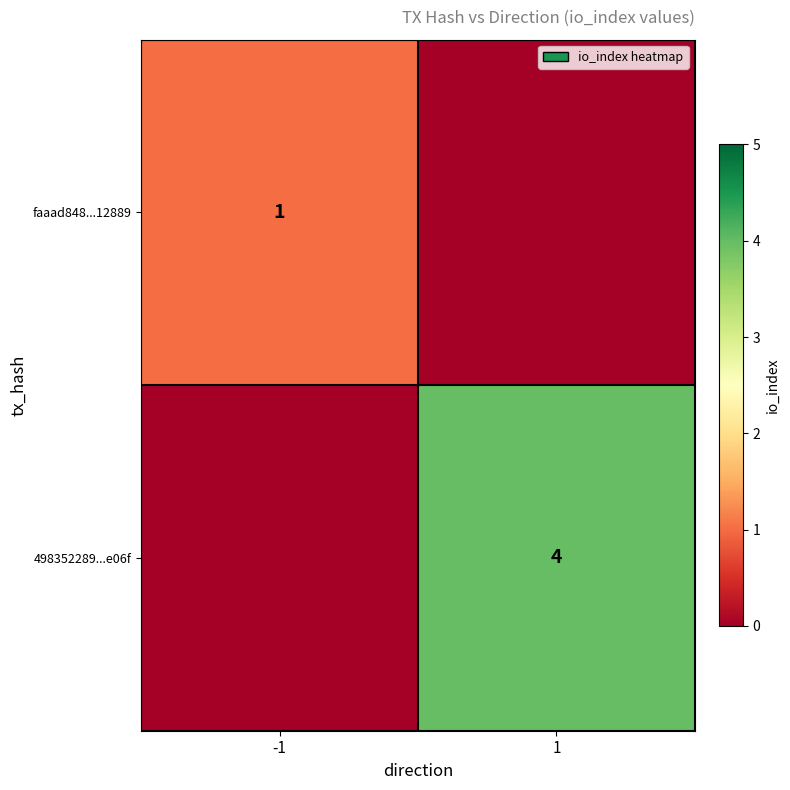

The value of 498352289...e06f at 1 is 4. True or false?

True